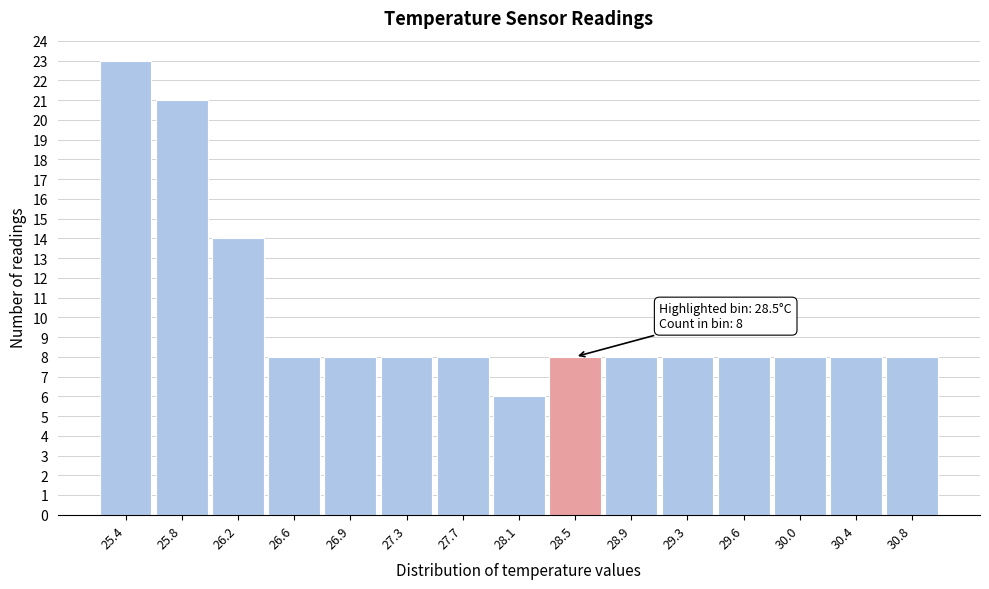

Over which range of the x-axis is the bar tallest?

25.20 to 25.60